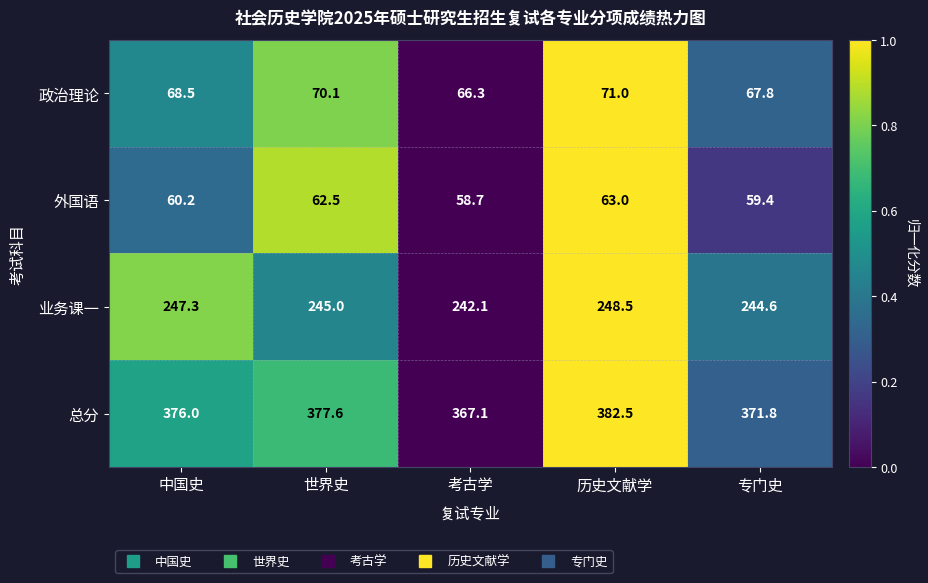

True or false: 业务课一 has a value of 242.1 at 考古学.

True